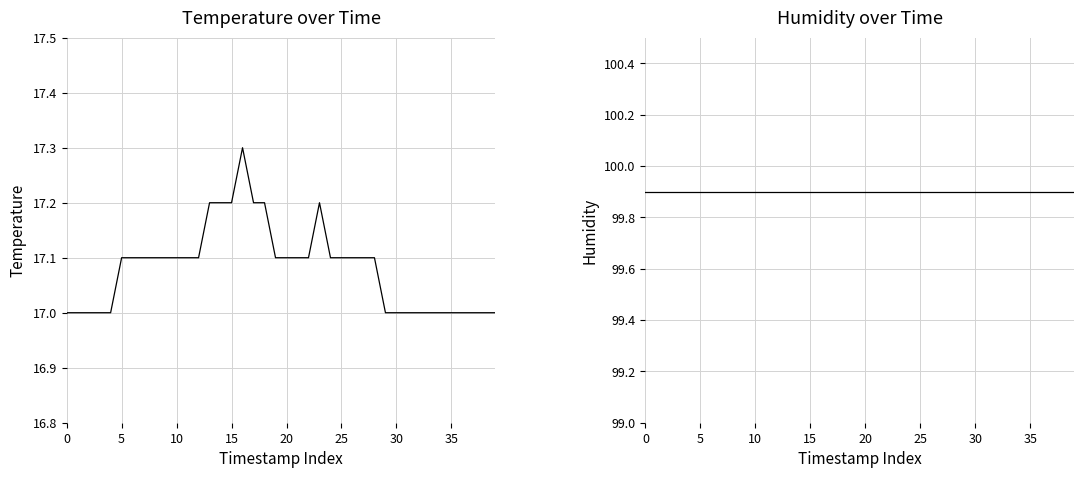

What is the sum of the humidity values at 22 and 21?

199.8